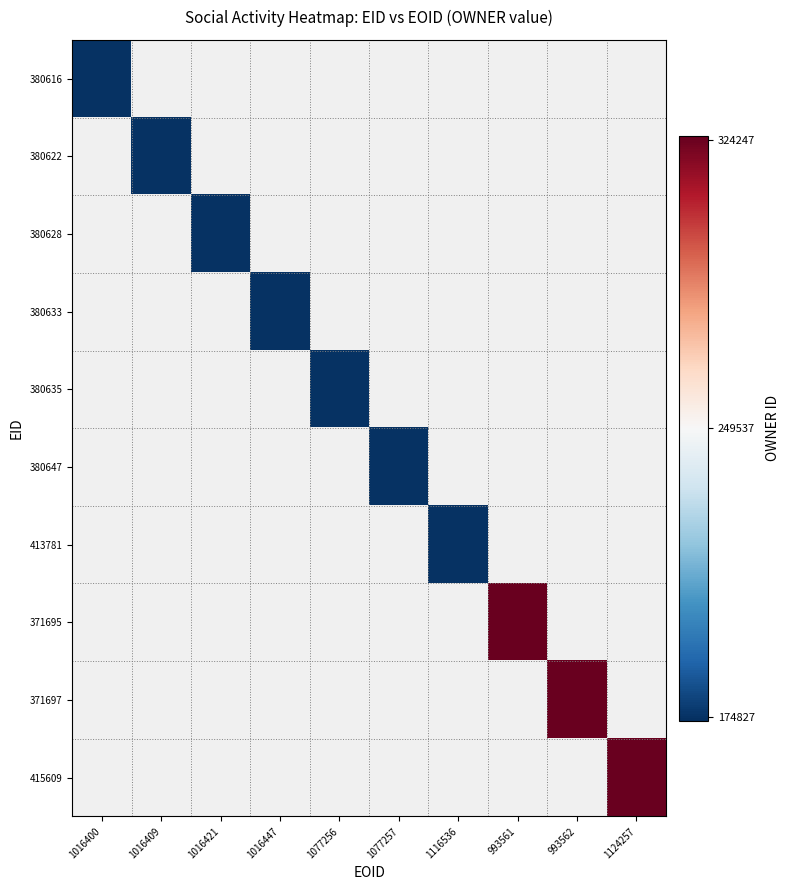

Which label corresponds to the smallest value in the chart?

1016400